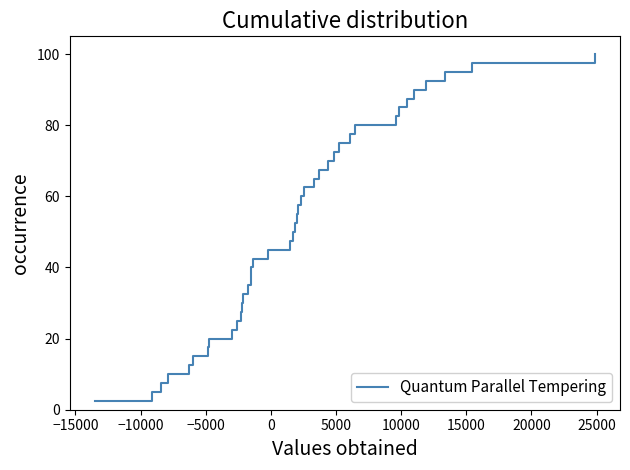

How many lines are shown in the chart?

1